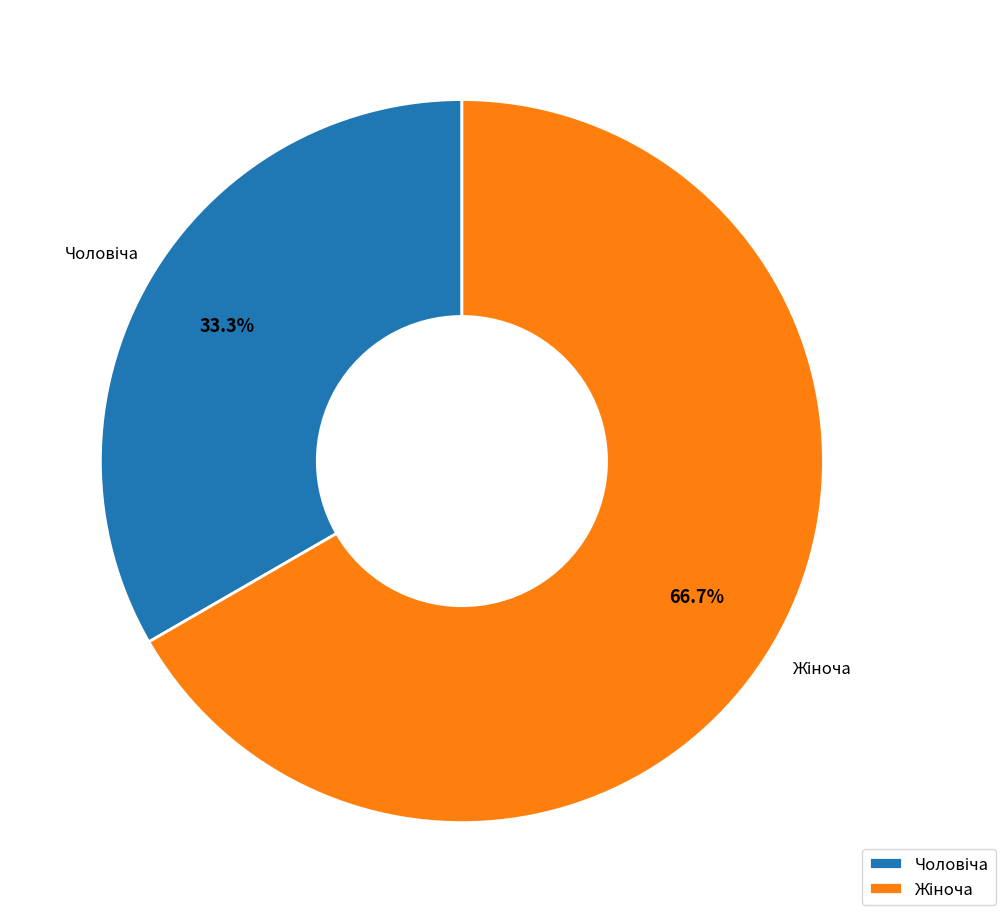

Is there a majority slice in this chart?

Yes